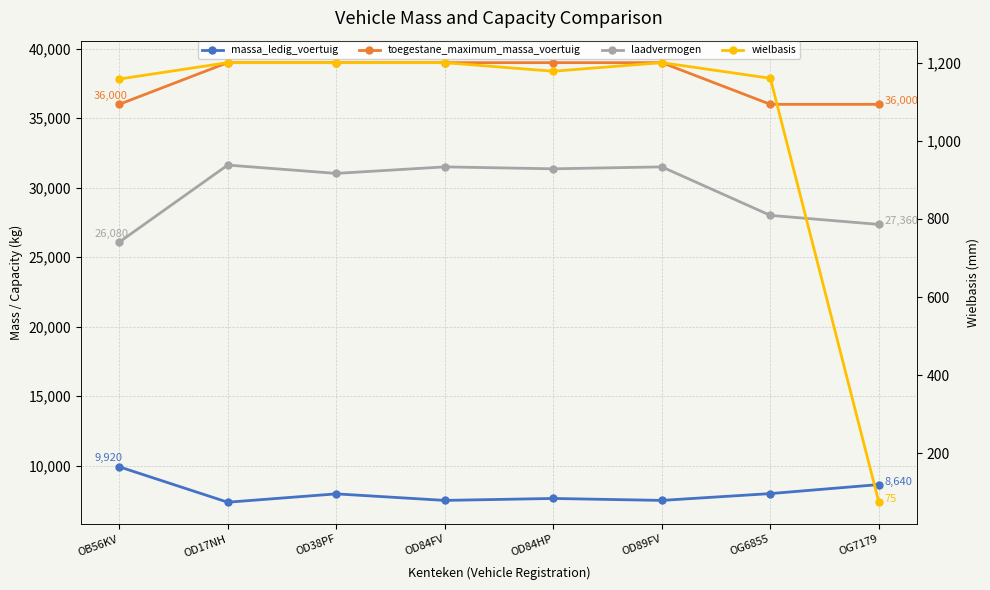

True or false: toegestane_maximum_massa_voertuig and wielbasis intersect in this chart.

False